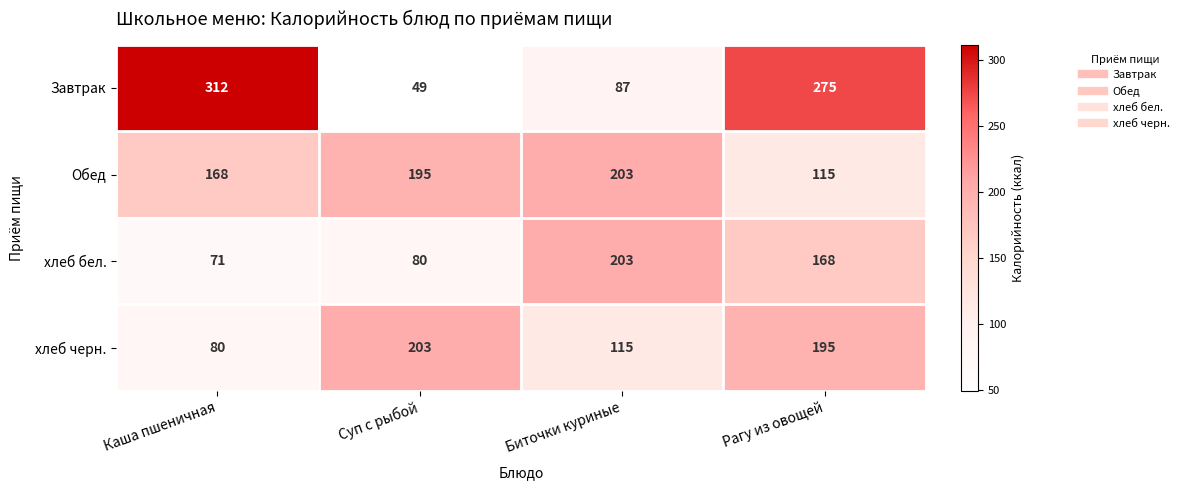

What is the average value of the Обед series?

170